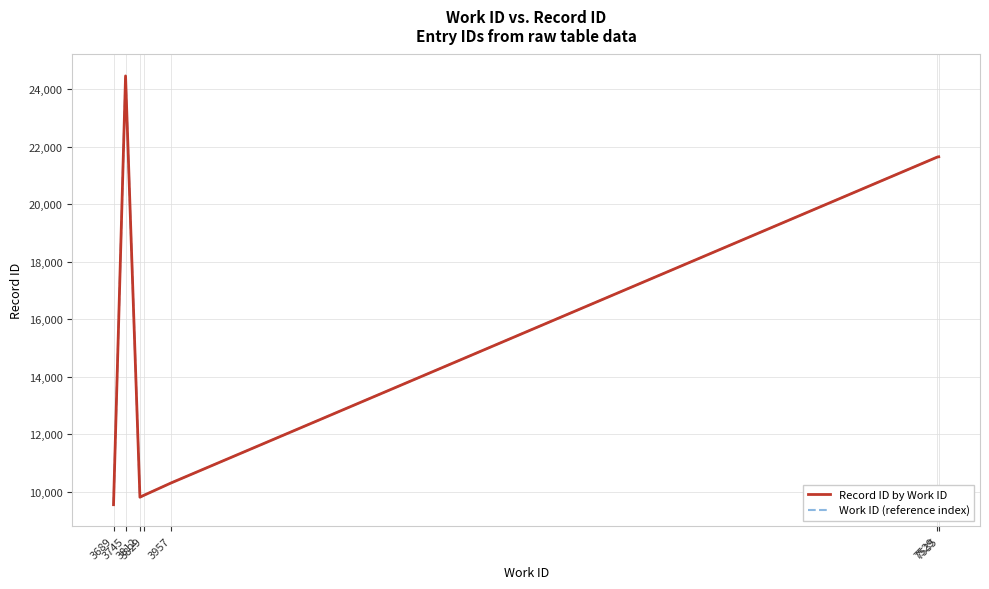

What is the difference between the Work ID (reference index) values at 3745 and 3957?

14147